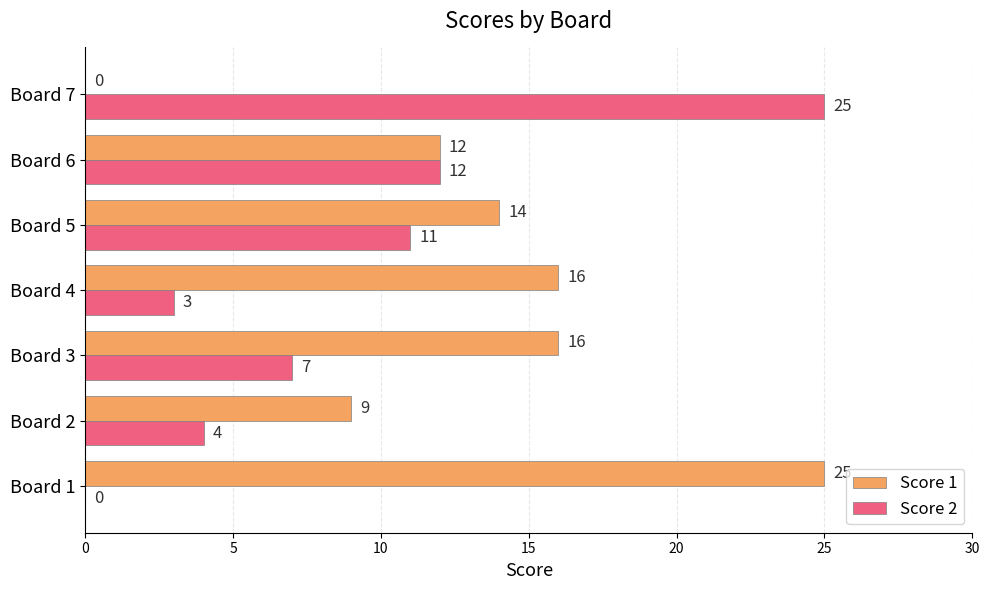

Which series changed the most between Board 4 and Board 5?

Score 2